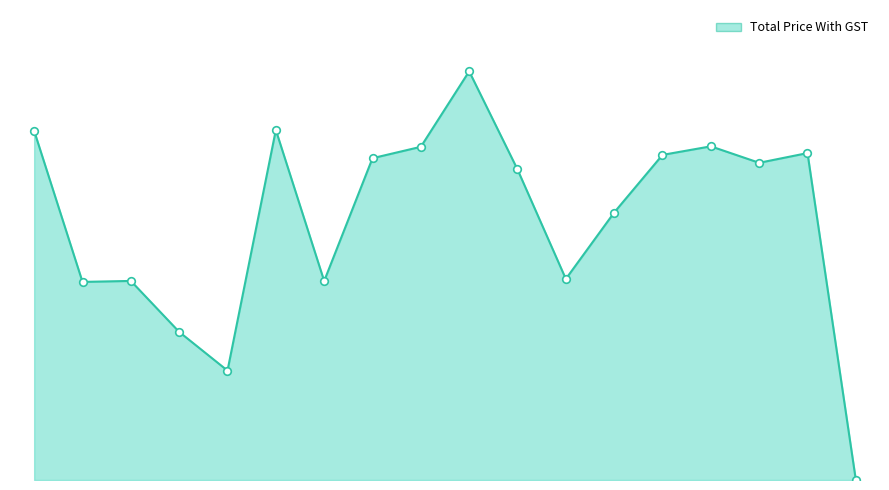

What is the ratio of the value at 12 to the value at 14?

0.8